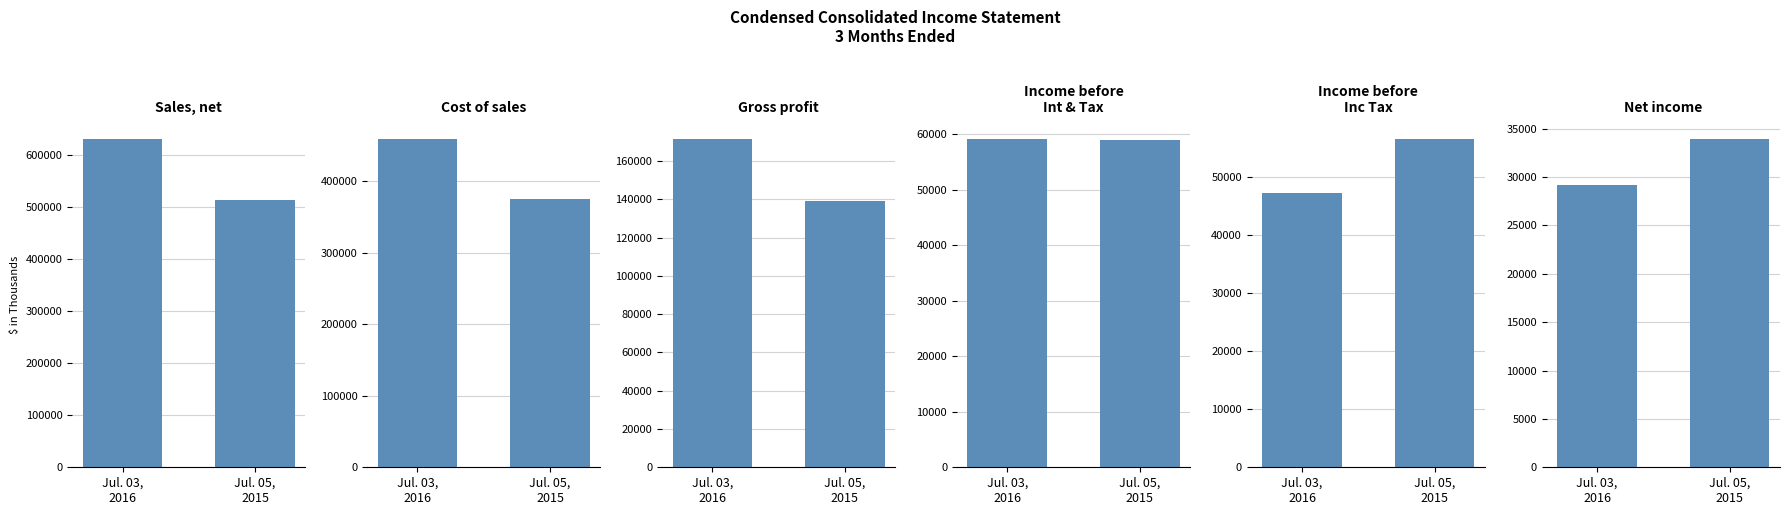

Which label corresponds to the smallest value in the chart?

Jul. 03,
2016